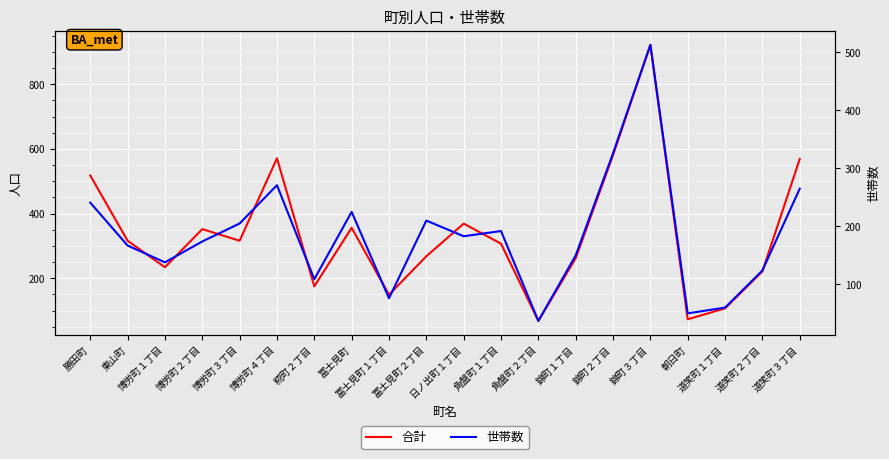

True or false: 合計 has more than 2 interior local peaks.

True